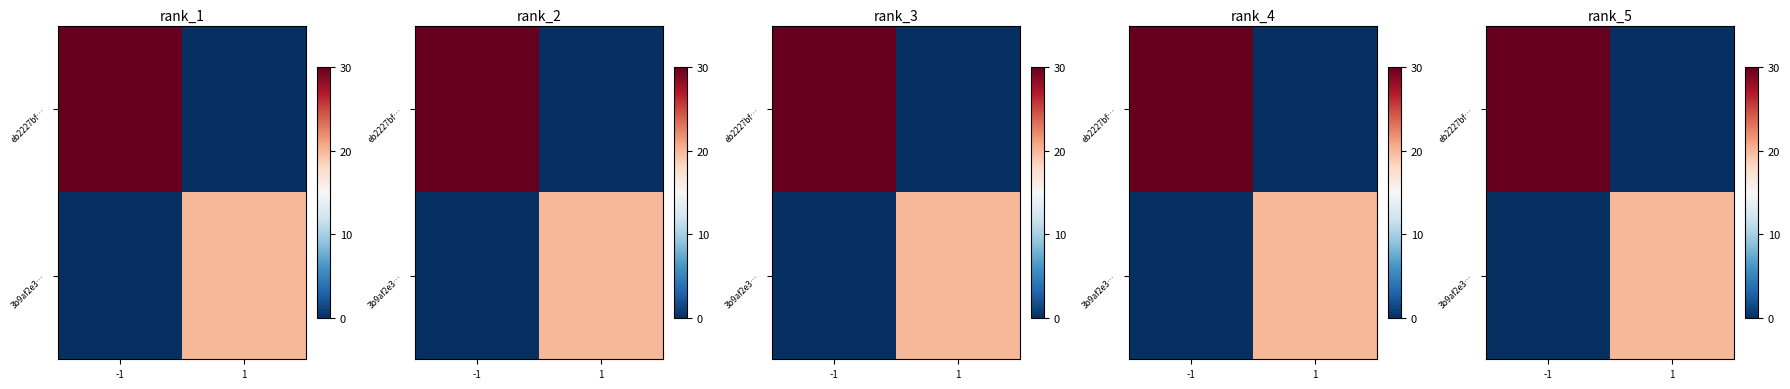

At which category is the sum across all series the highest?

-1